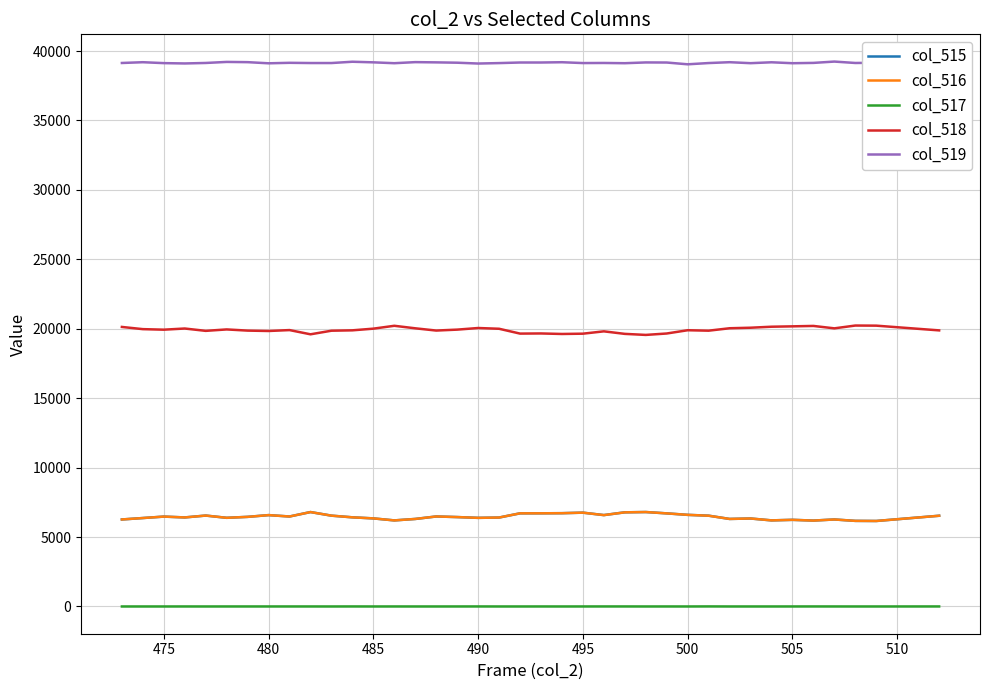

What are all the series names shown in the legend?

col_515, col_516, col_517, col_518, col_519